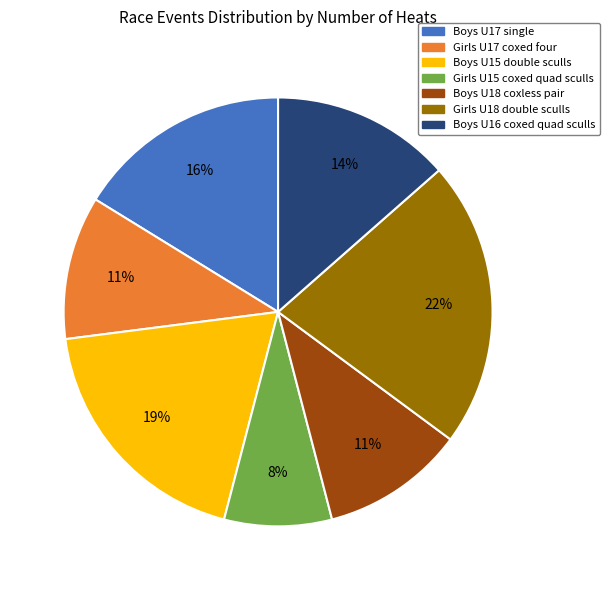

How many slices are in this pie chart?

7